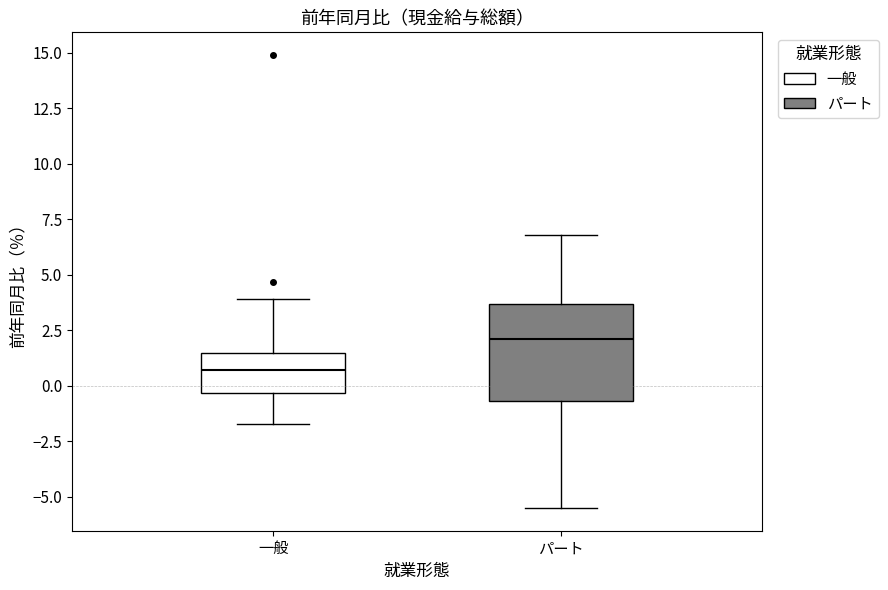

Which box has the highest median line?

パート